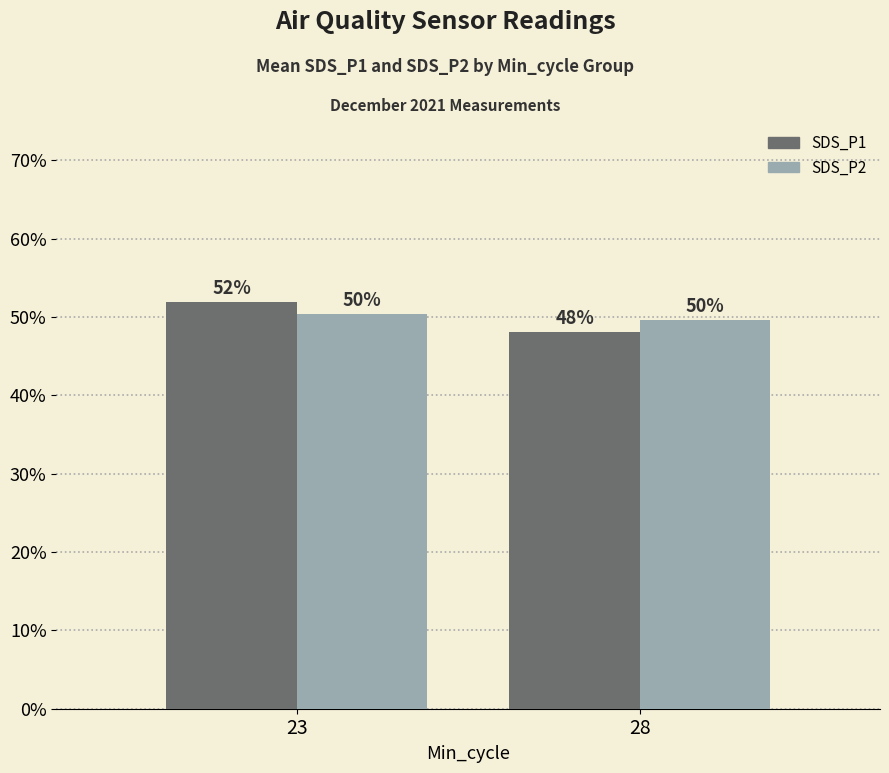

At which label does SDS_P1 reach its peak?

23